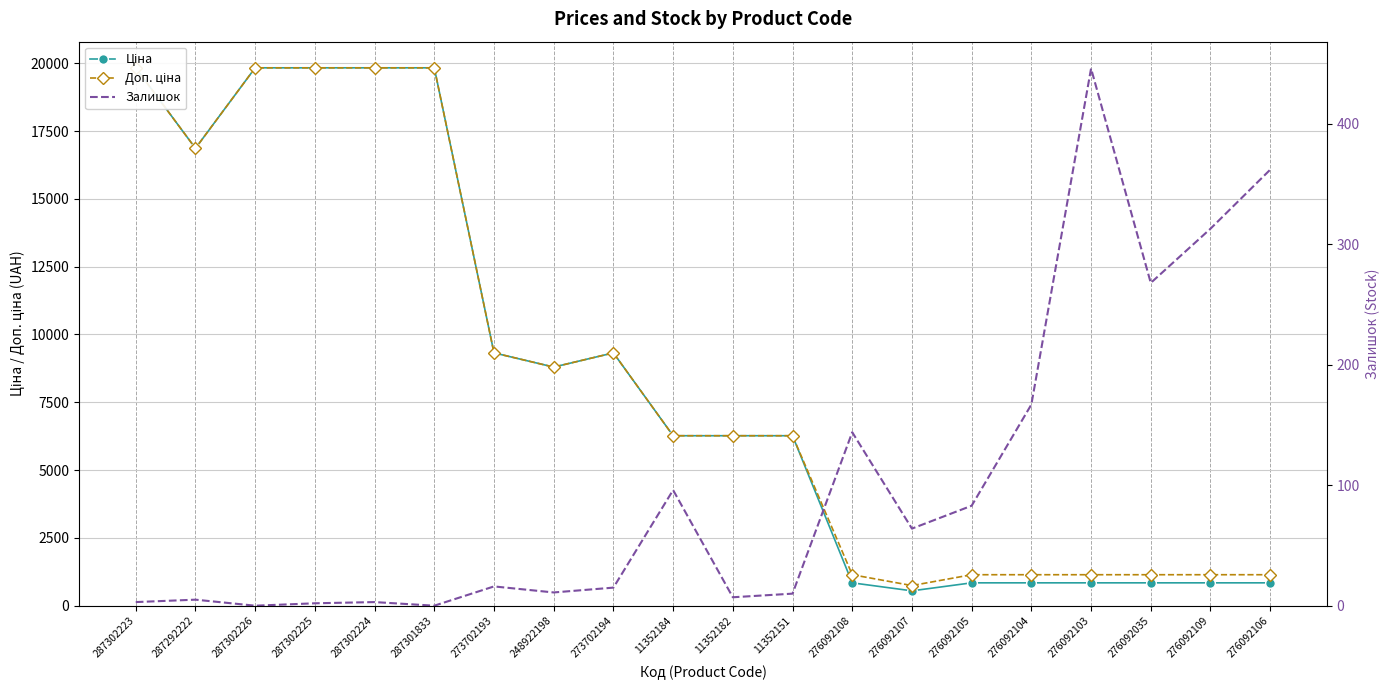

What position from the right is 273702194?

12